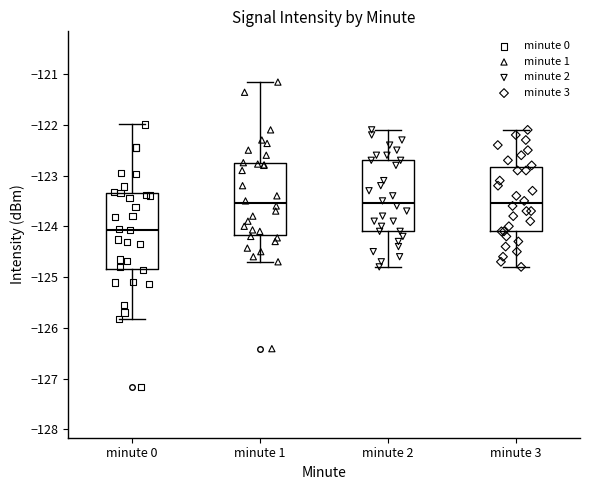

Where does the lower whisker of the box for minute 1 end on the y-axis? The values are not printed on the chart, so give them approximately, as read against the axis.

-124.7